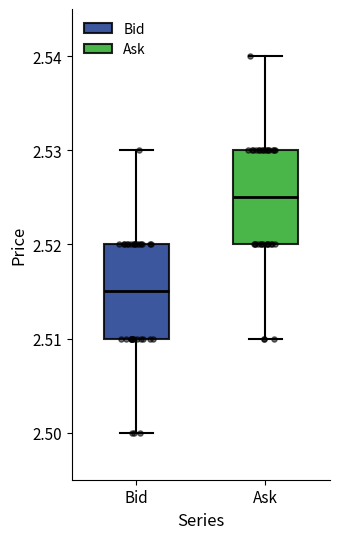

Reading left to right, read every box against the y-axis: the position of its median line, the range the box covers, and the ends of its whiskers. The values are not printed on the chart, so give them approximately, as read against the axis.

Bid: median 2.515, box 2.510 to 2.520, whiskers 2.500 to 2.530
Ask: median 2.525, box 2.520 to 2.530, whiskers 2.510 to 2.540